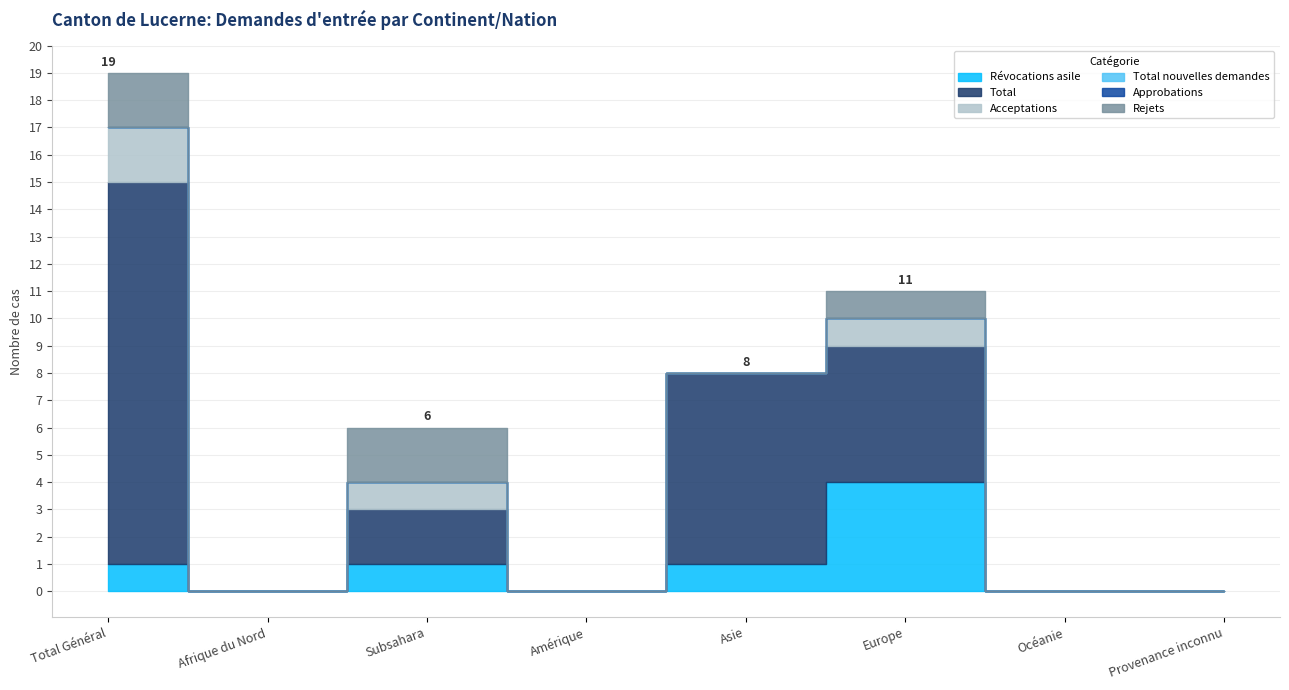

What is the sum of the Total values at Total Général and Asie?

21